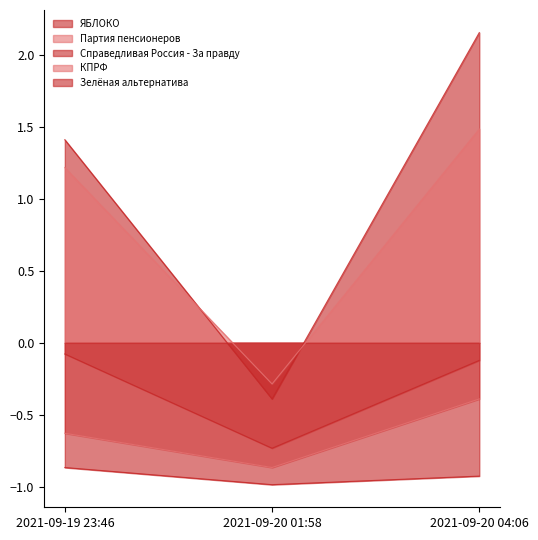

What is the average value of the Партия пенсионеров series?

-0.6